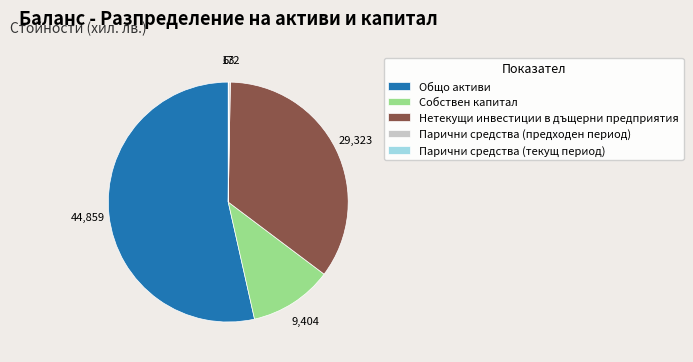

Which slice is the largest?

Общо активи